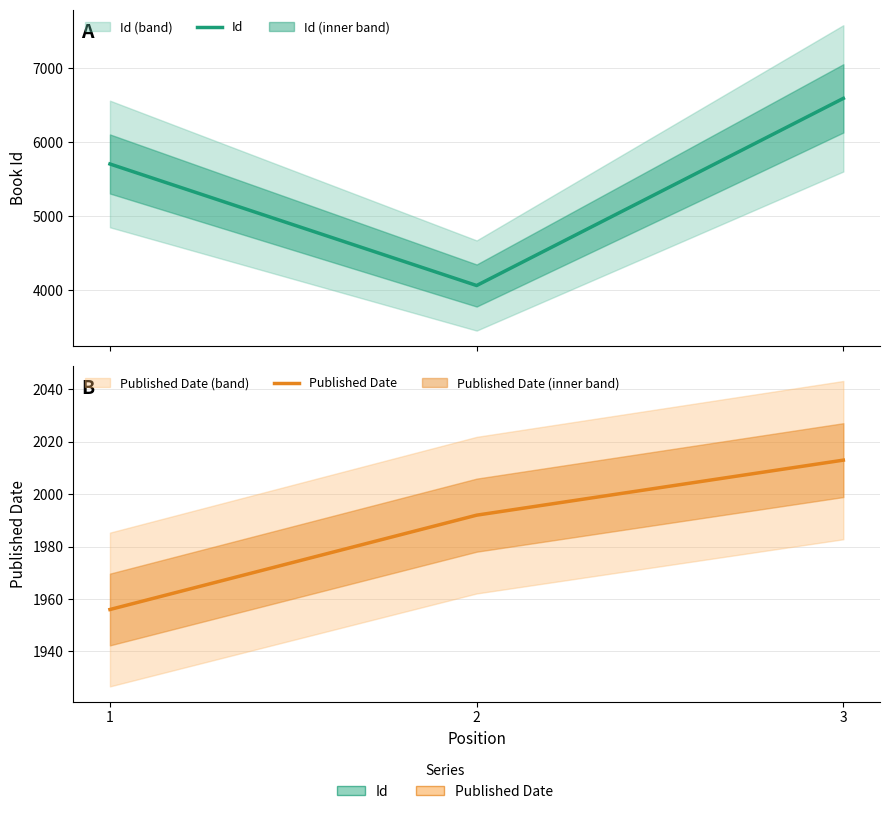

Which series changed the most between 1 and 2?

Id